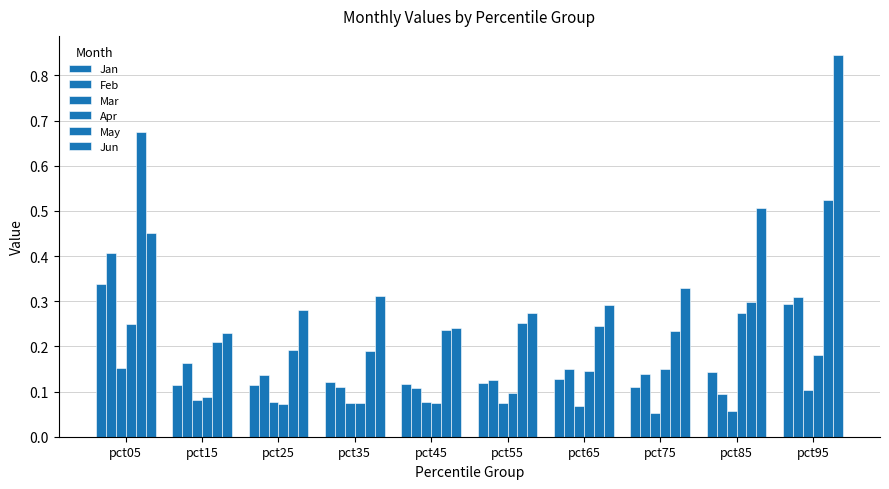

Reading left to right, list all the values displayed in this chart.

Jan: 0.3	0.1	0.1	0.1	0.1	0.1	0.1	0.1	0.1	0.3
Feb: 0.4	0.2	0.1	0.1	0.1	0.1	0.1	0.1	0.1	0.3
Mar: 0.2	0.1	0.1	0.1	0.1	0.1	0.1	0.1	0.1	0.1
Apr: 0.2	0.1	0.1	0.1	0.1	0.1	0.1	0.2	0.3	0.2
May: 0.7	0.2	0.2	0.2	0.2	0.3	0.2	0.2	0.3	0.5
Jun: 0.5	0.2	0.3	0.3	0.2	0.3	0.3	0.3	0.5	0.8